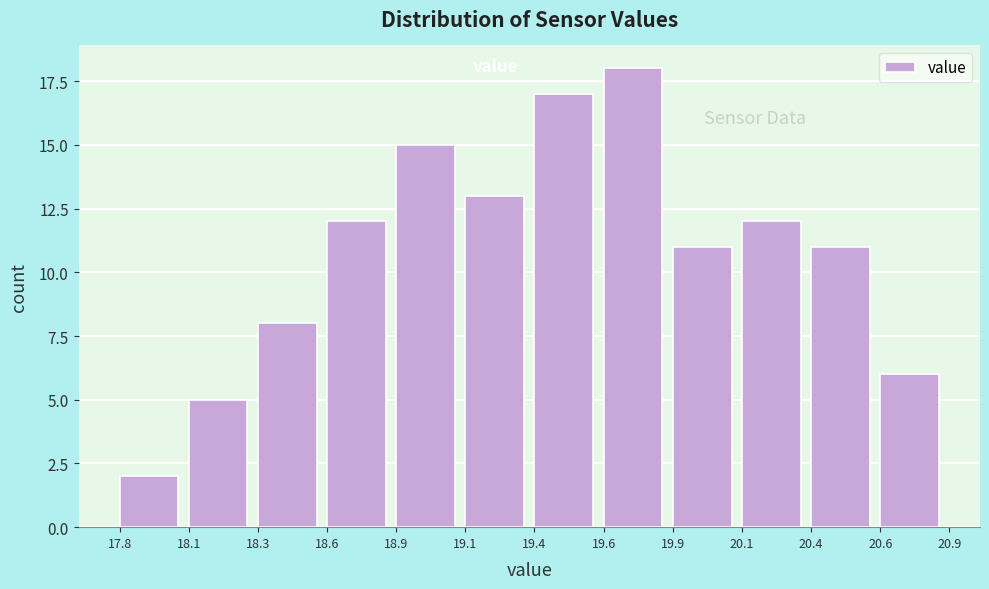

Reading left to right, transcribe all the data shown in this chart.

2	5	8	12	15	13	17	18	11	12	11	6